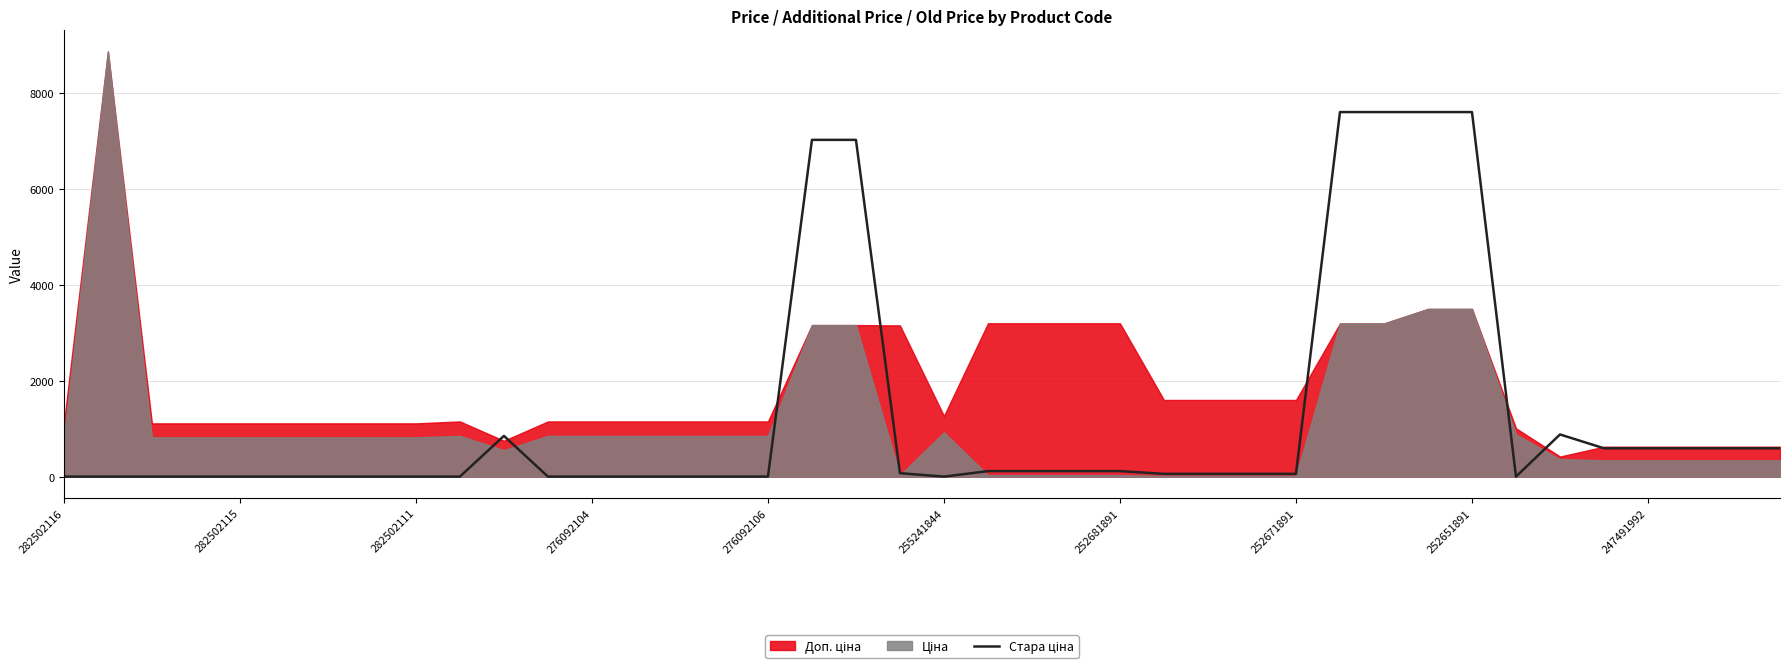

What is the ratio of the value at 35 to the value at 27?

10.3